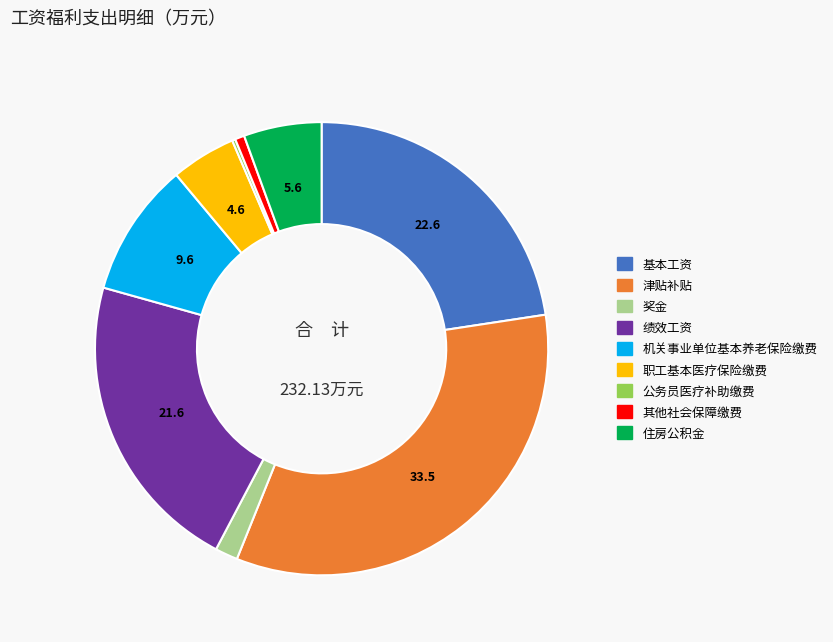

Is the sum of 机关事业单位基本养老保险缴费 and 津贴补贴 greater than half?

No